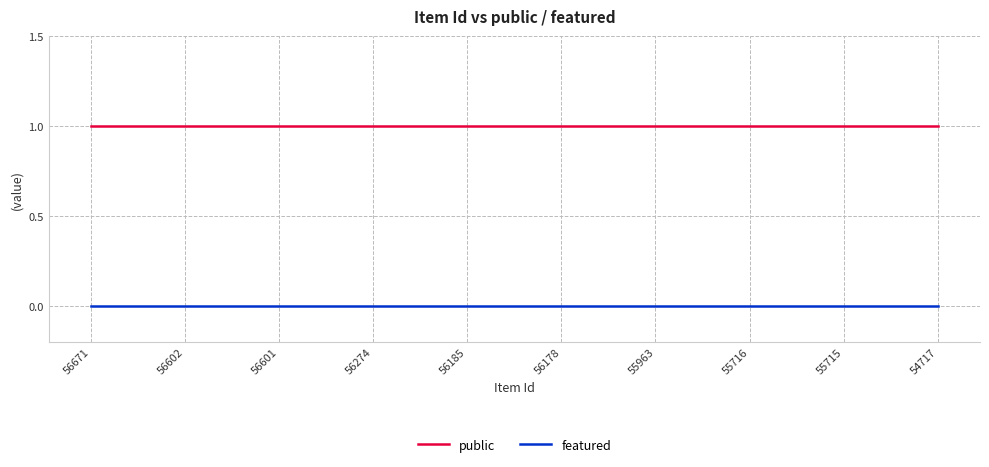

List the series in order of their overall mean, highest first.

public, featured